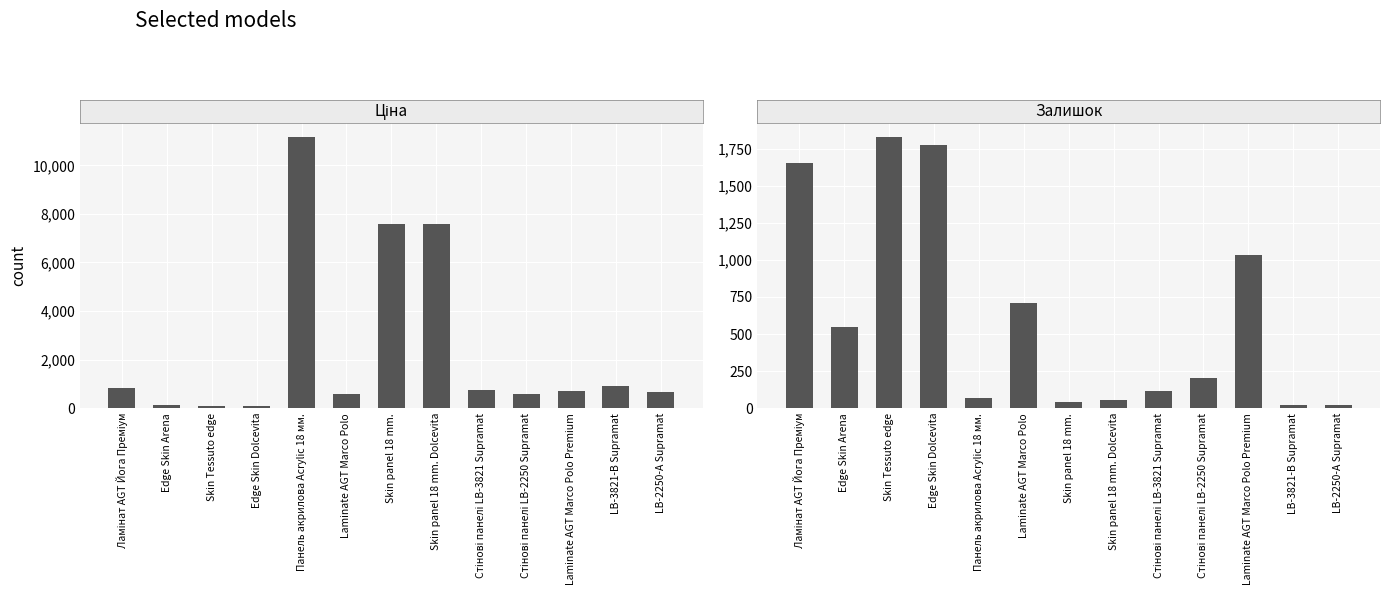

How many bars are there in total?

26